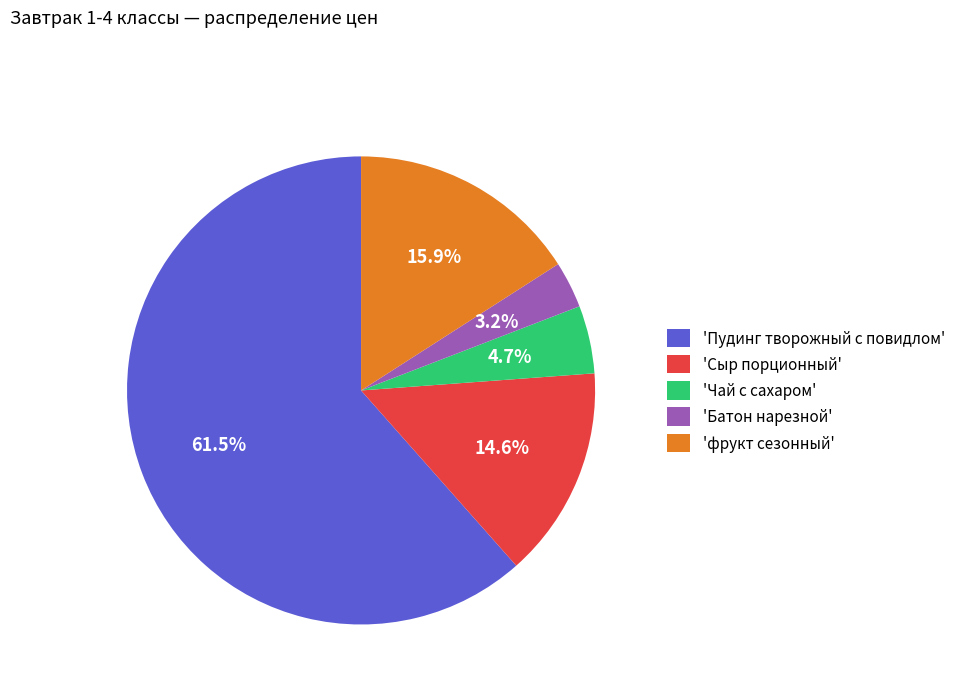

Which slice is the smallest?

'Батон нарезной'